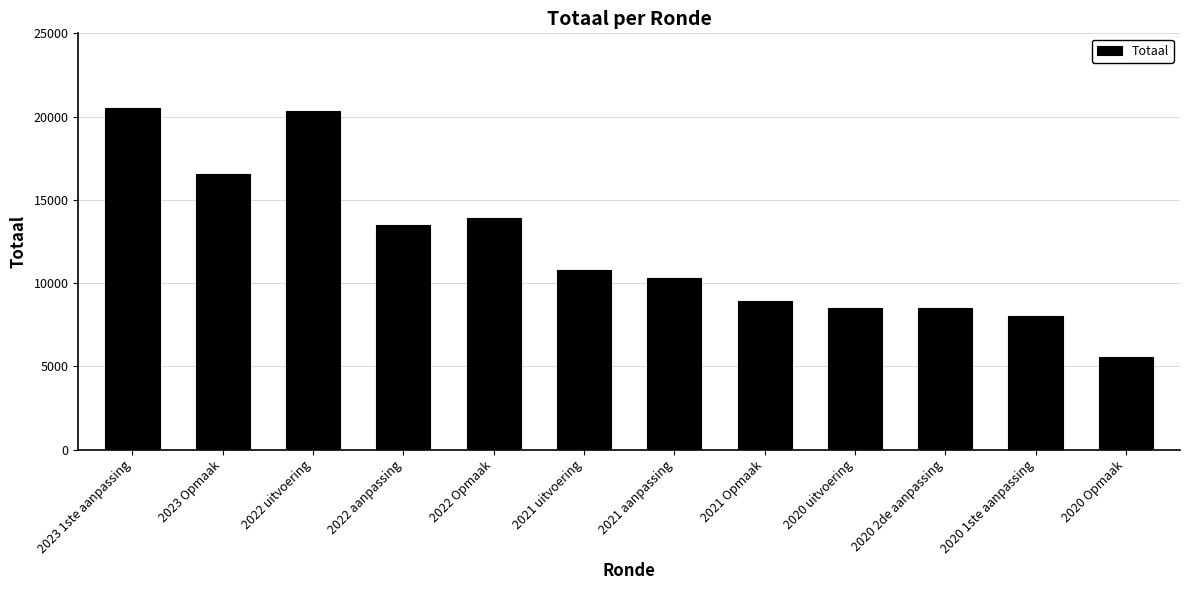

What is the value of the 7th bar from the left?

10318